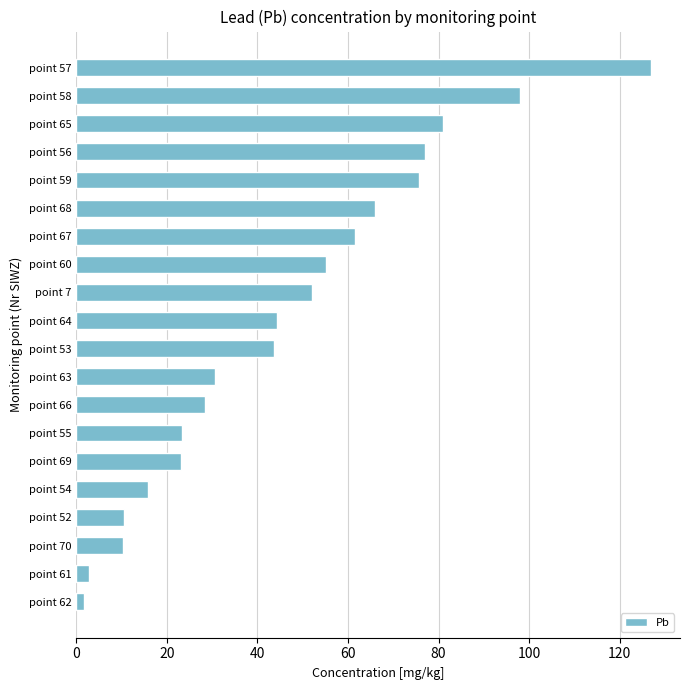

Approximately how many times larger is the value at point 66 compared to point 69?

1.2